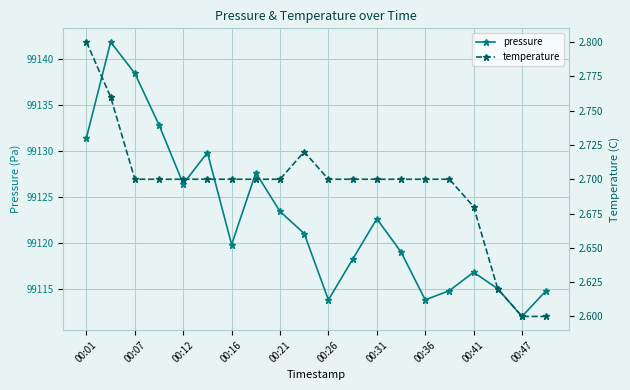

In pressure, how many points are higher than both neighbors (excluding endpoints)?

5